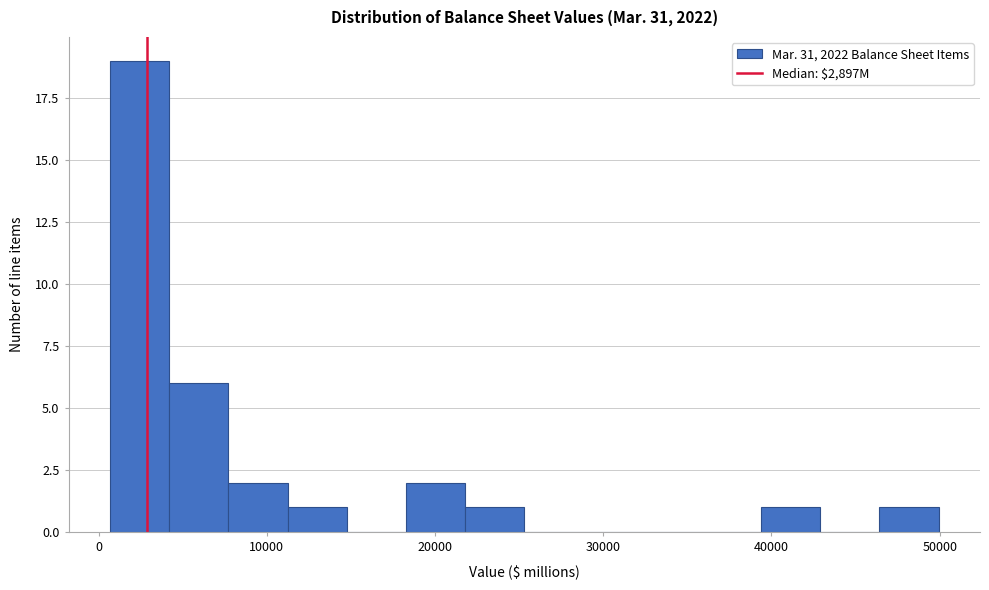

Around what value on the x-axis is the tallest bar? Give the approximate position of its centre, as read against the axis.

2000